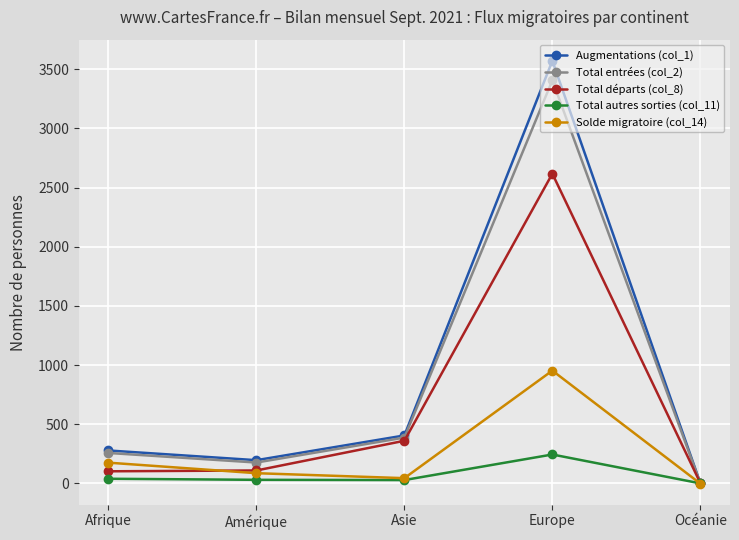

Between Europe and Océanie, which series saw the biggest shift?

Augmentations (col_1)